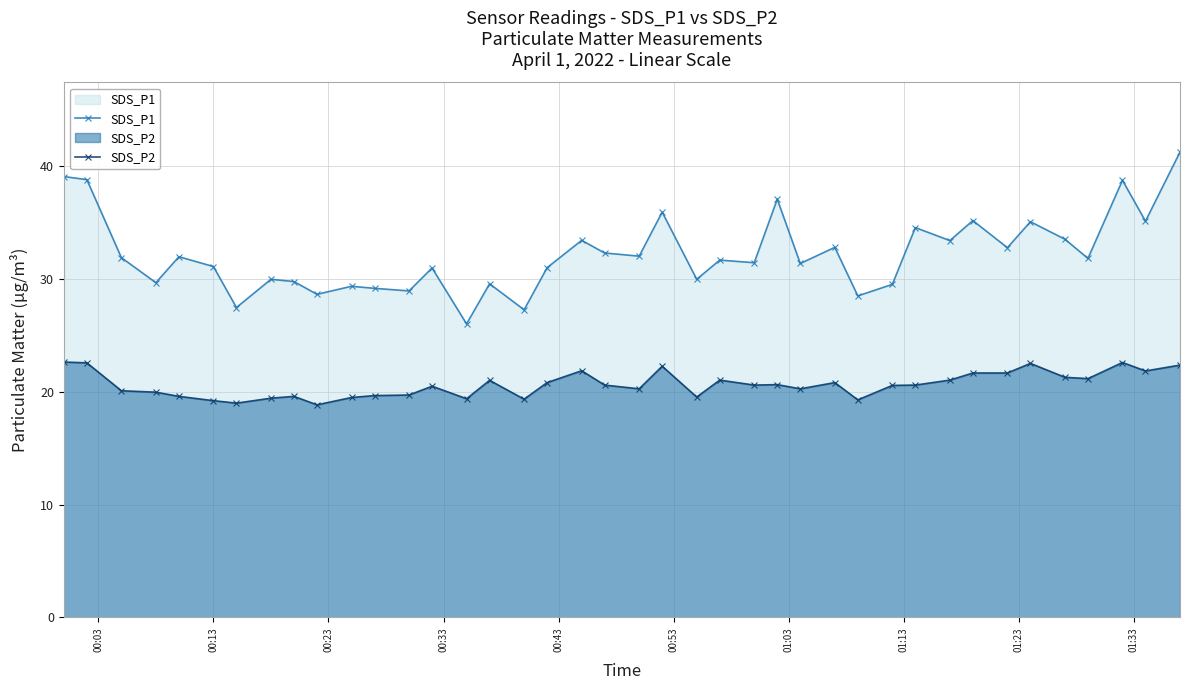

What is the sum of all SDS_P2 values?

824.7